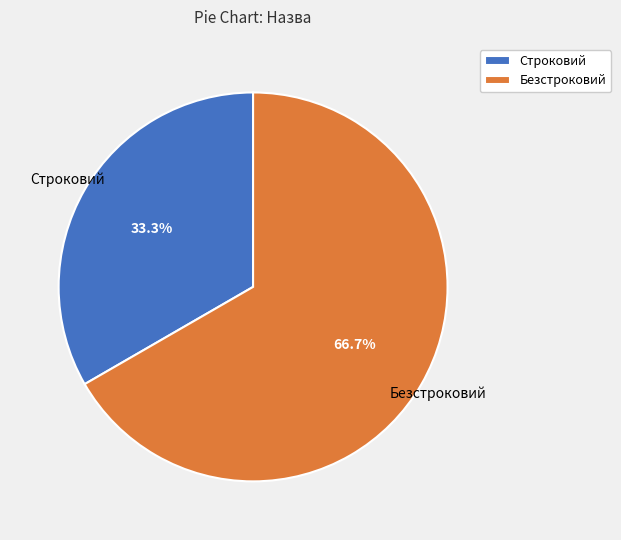

To the nearest percent, what is the average slice percentage?

50%